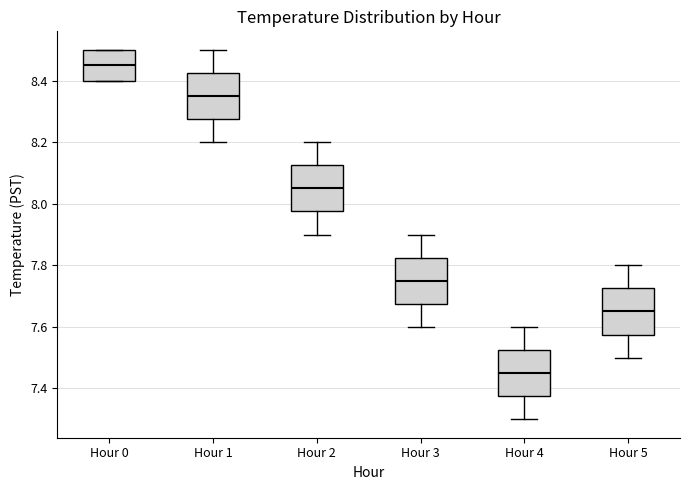

Where is the lower edge of the box for Hour 2 on the y-axis? The values are not printed on the chart, so give them approximately, as read against the axis.

7.98